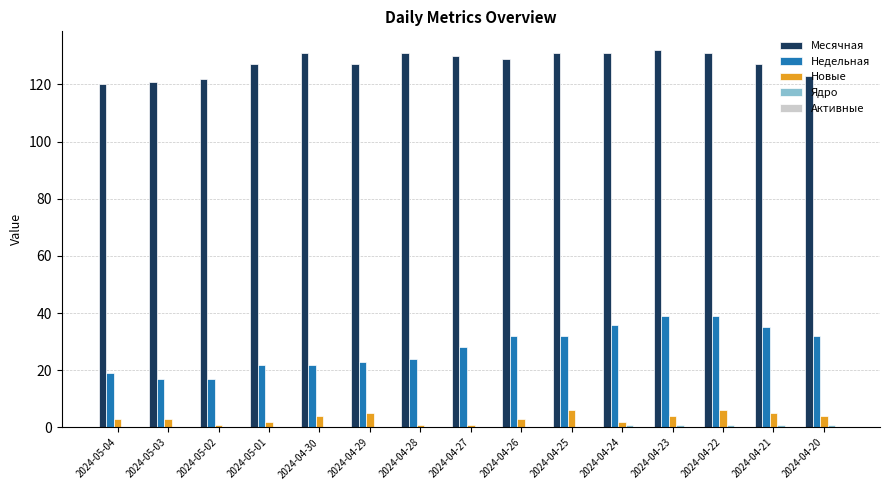

How many groups of bars are there?

15